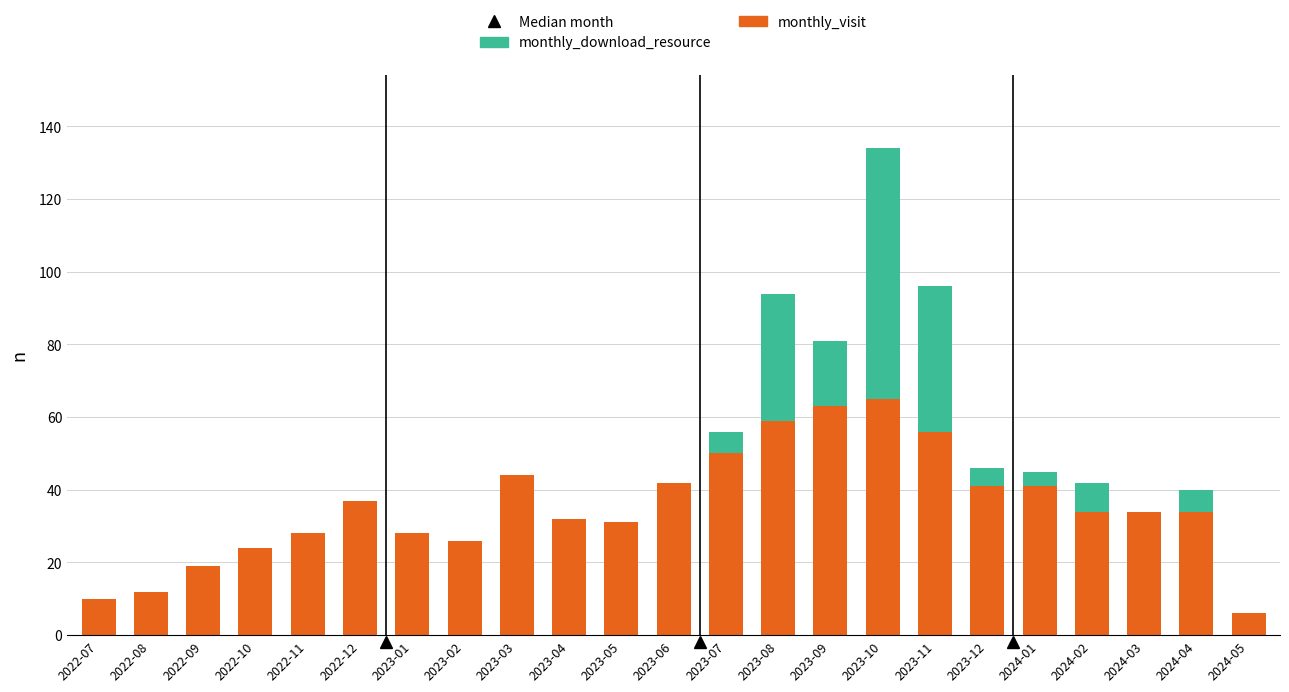

What is the sum of all monthly_visit values?

816